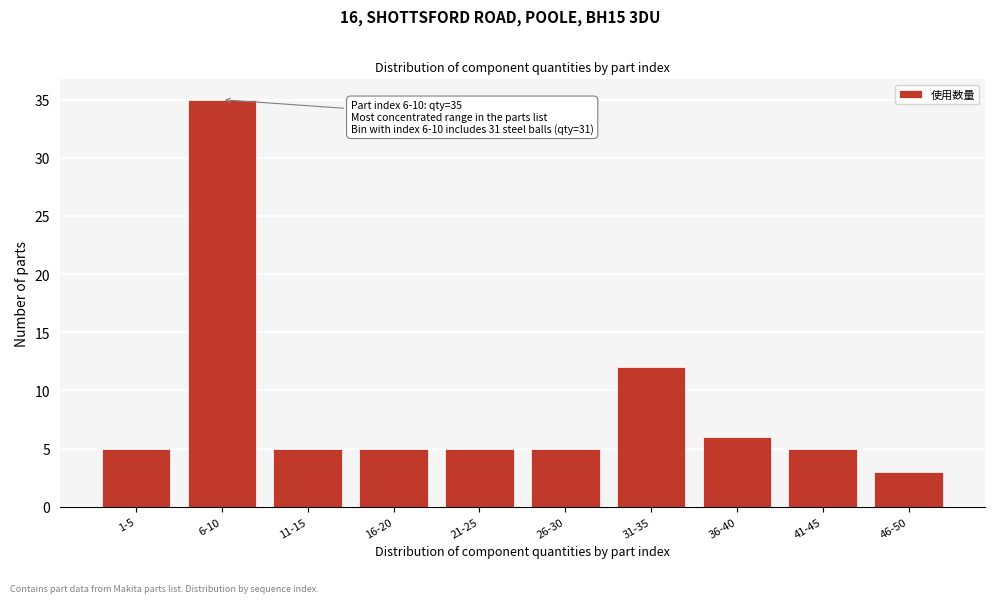

Reading left to right, what are all the values shown in this chart?

5	35	5	5	5	5	12	6	5	3